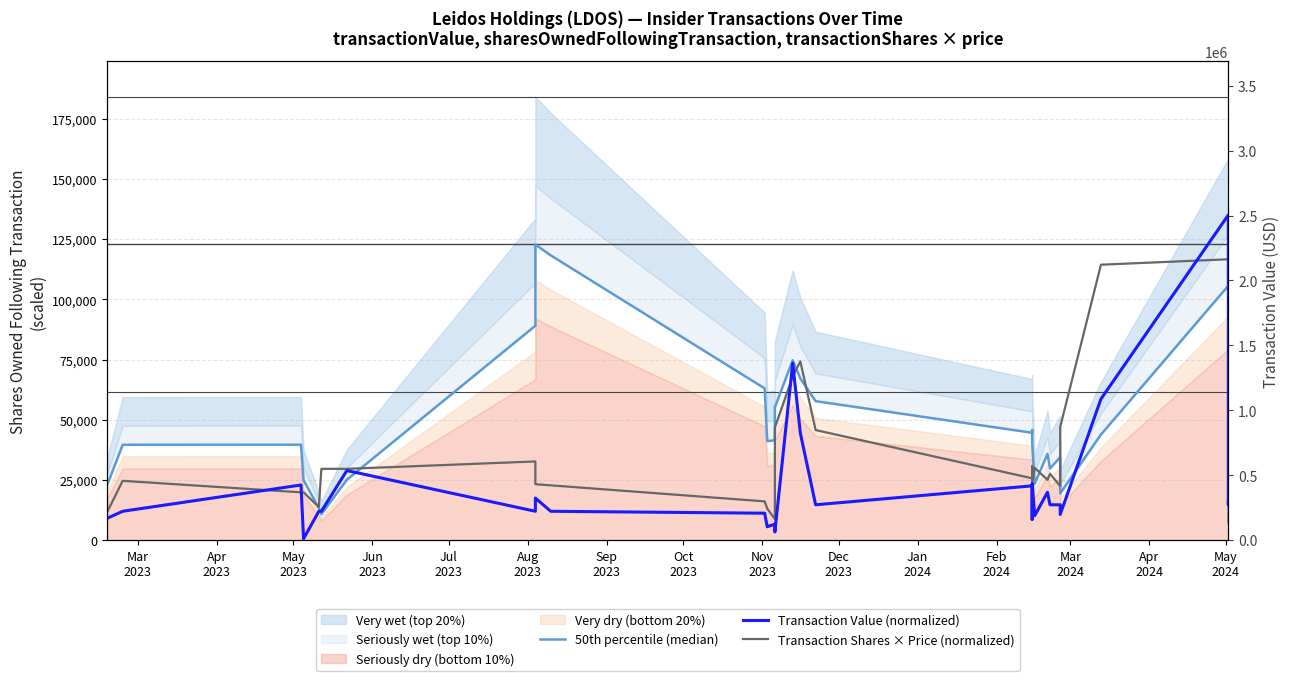

Which series ends up on top after the final intersection of Transaction Value (normalized) and 50th percentile (median)?

Transaction Value (normalized)